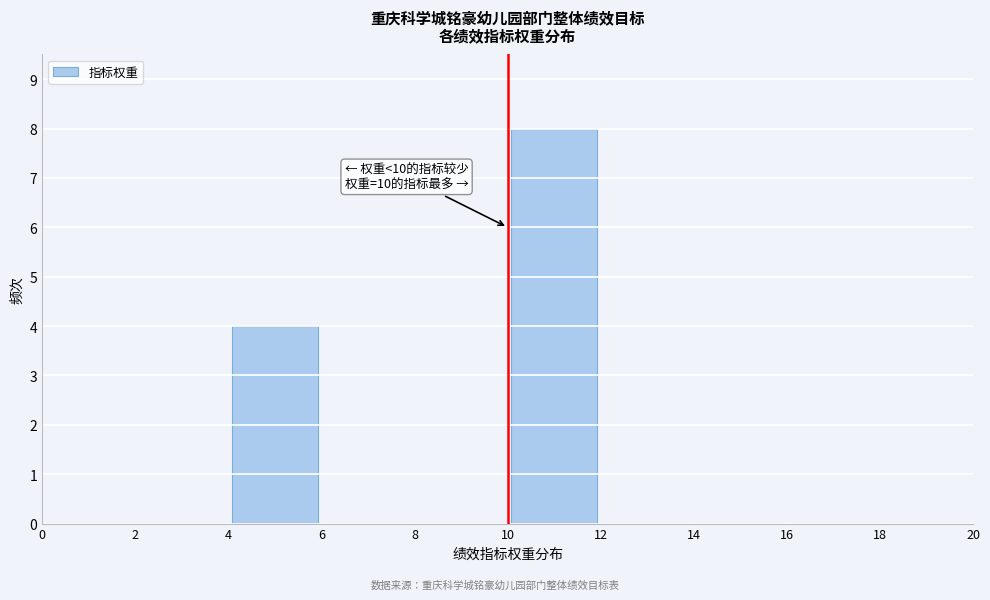

Which range on the x-axis has the tallest bar?

10 to 12